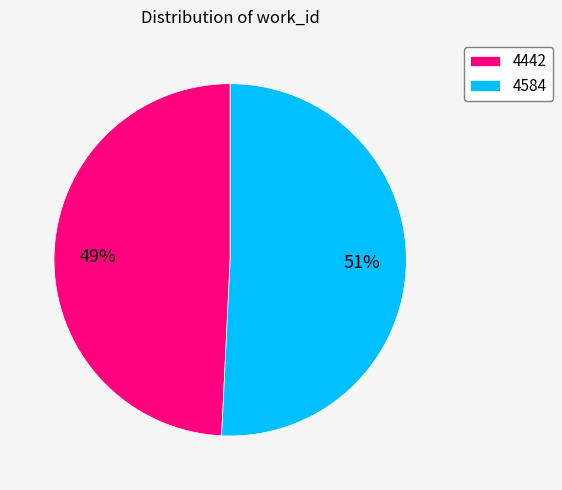

To the nearest percent, what portion does 4584 represent?

51%